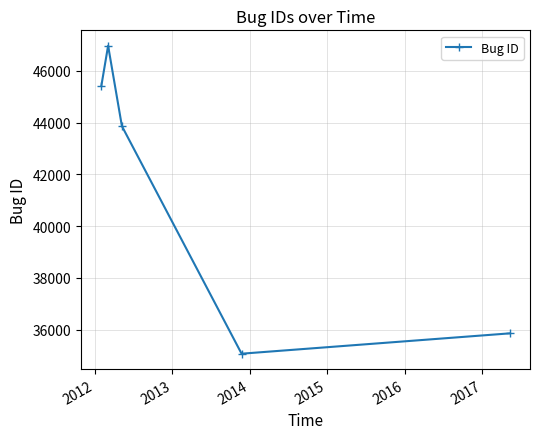

What is the value of the 1st point from the left?

45416